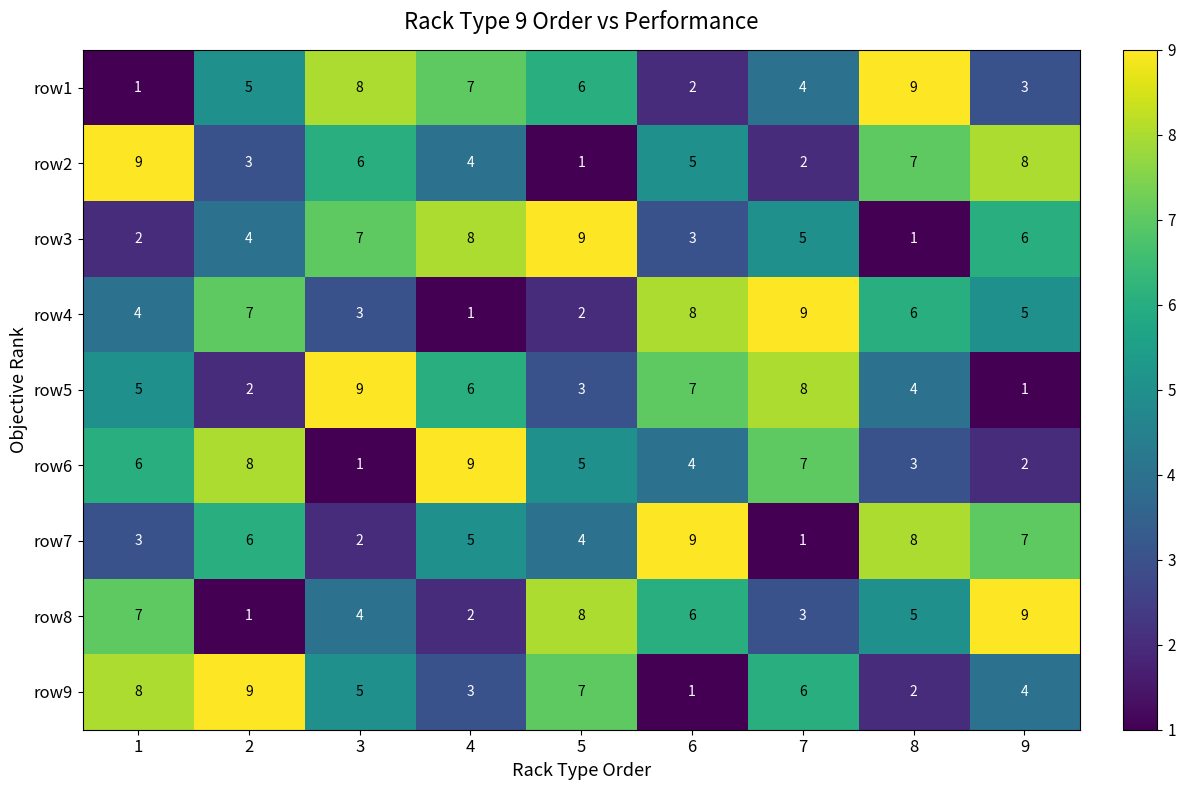

What is the total value across all series at 7?

45